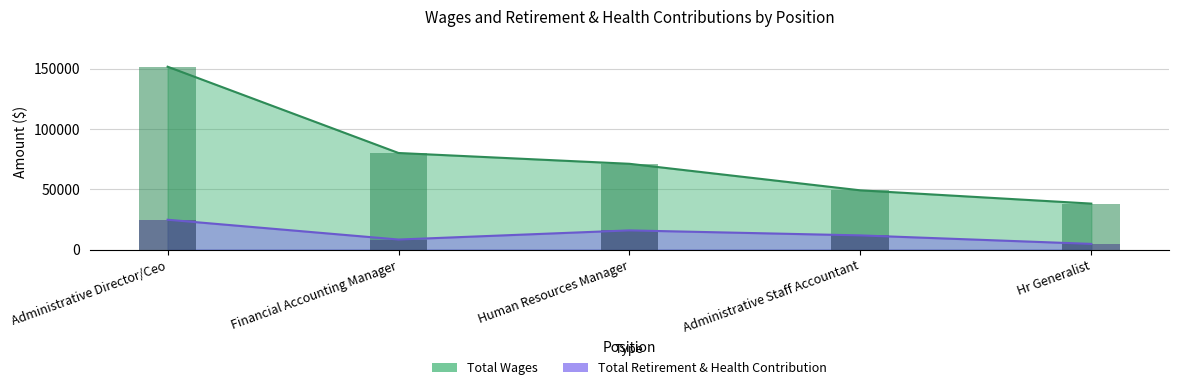

Reading left to right, extract all data points from this chart.

Total Wages: Administrative Director/Ceo=151500	Financial Accounting Manager=80000	Human Resources Manager=71048	Administrative Staff Accountant=49058	Hr Generalist=38060
Total Retirement & Health Contribution: Administrative Director/Ceo=24690	Financial Accounting Manager=8286	Human Resources Manager=15853	Administrative Staff Accountant=11717	Hr Generalist=4671